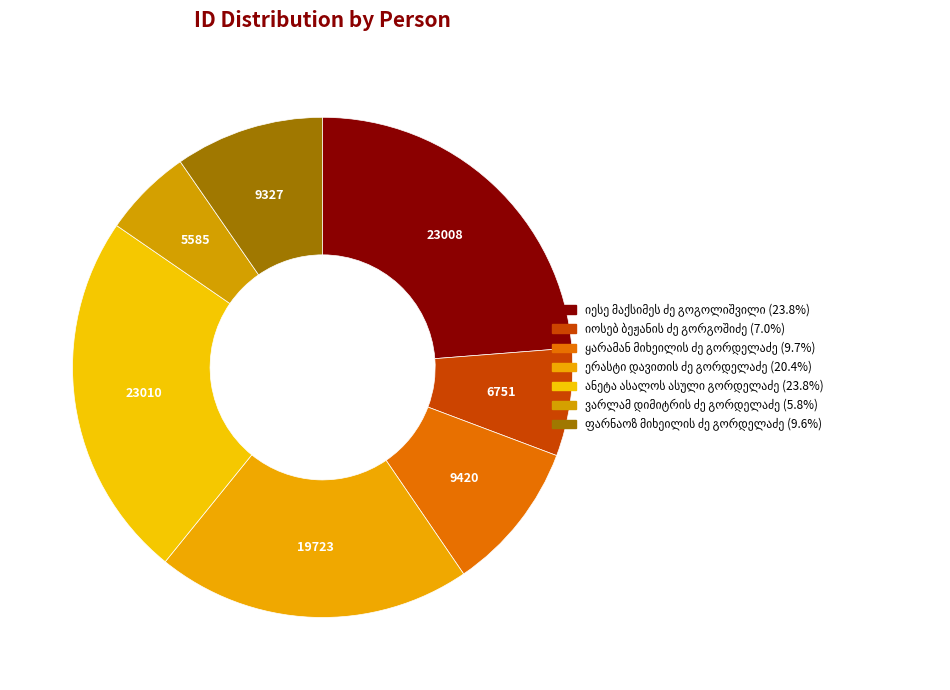

Approximately how many times larger is the value at იესე მაქსიმეს ძე გოგოლიშვილი compared to ყარამან მიხეილის ძე გორდელაძე?

2.4